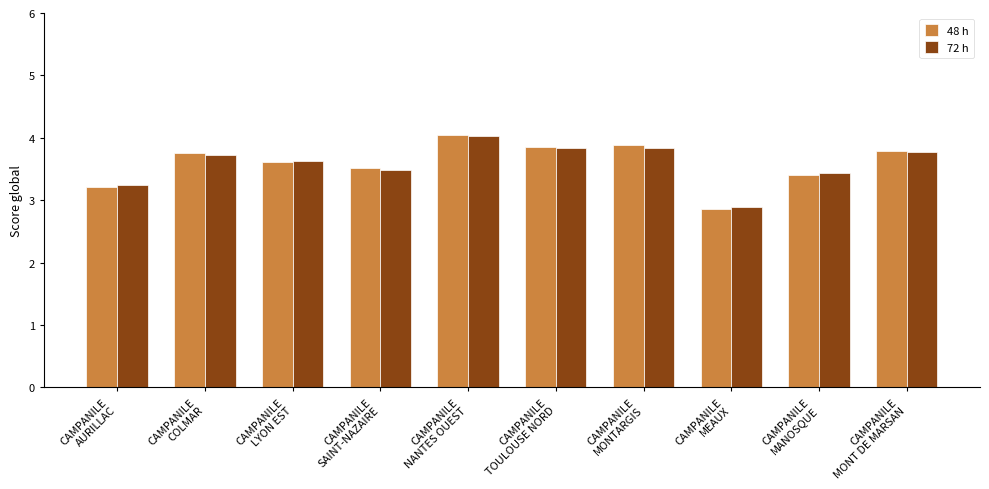

At how many categories does at least one series exceed 3?

9